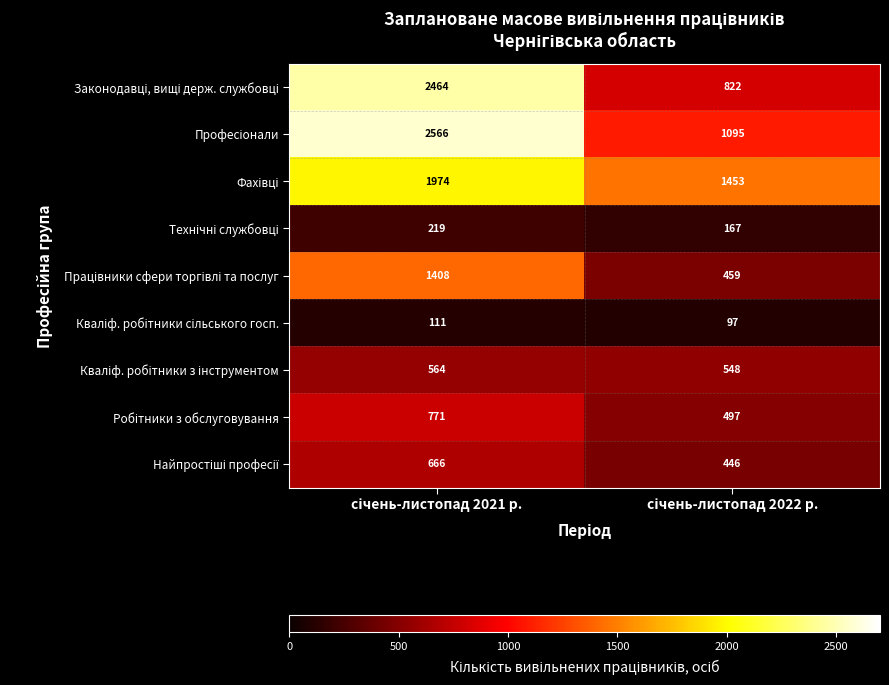

What is the maximum value shown in the chart?

2566